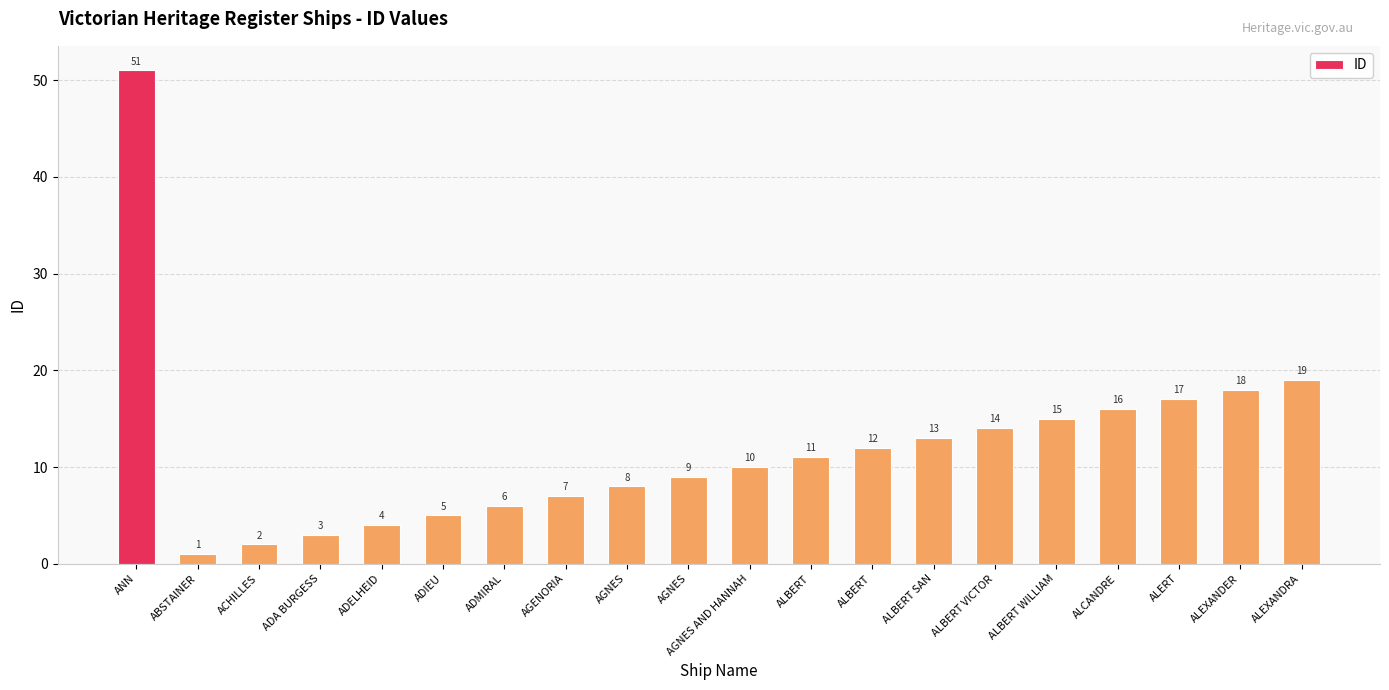

Reading left to right, extract all data points from this chart.

ANN=51	ABSTAINER=1	ACHILLES=2	ADA BURGESS=3	ADELHEID=4	ADIEU=5	ADMIRAL=6	AGENORIA=7	AGNES=8	AGNES=9	AGNES AND HANNAH=10	ALBERT=11	ALBERT=12	ALBERT SAN=13	ALBERT VICTOR=14	ALBERT WILLIAM=15	ALCANDRE=16	ALERT=17	ALEXANDER=18	ALEXANDRA=19